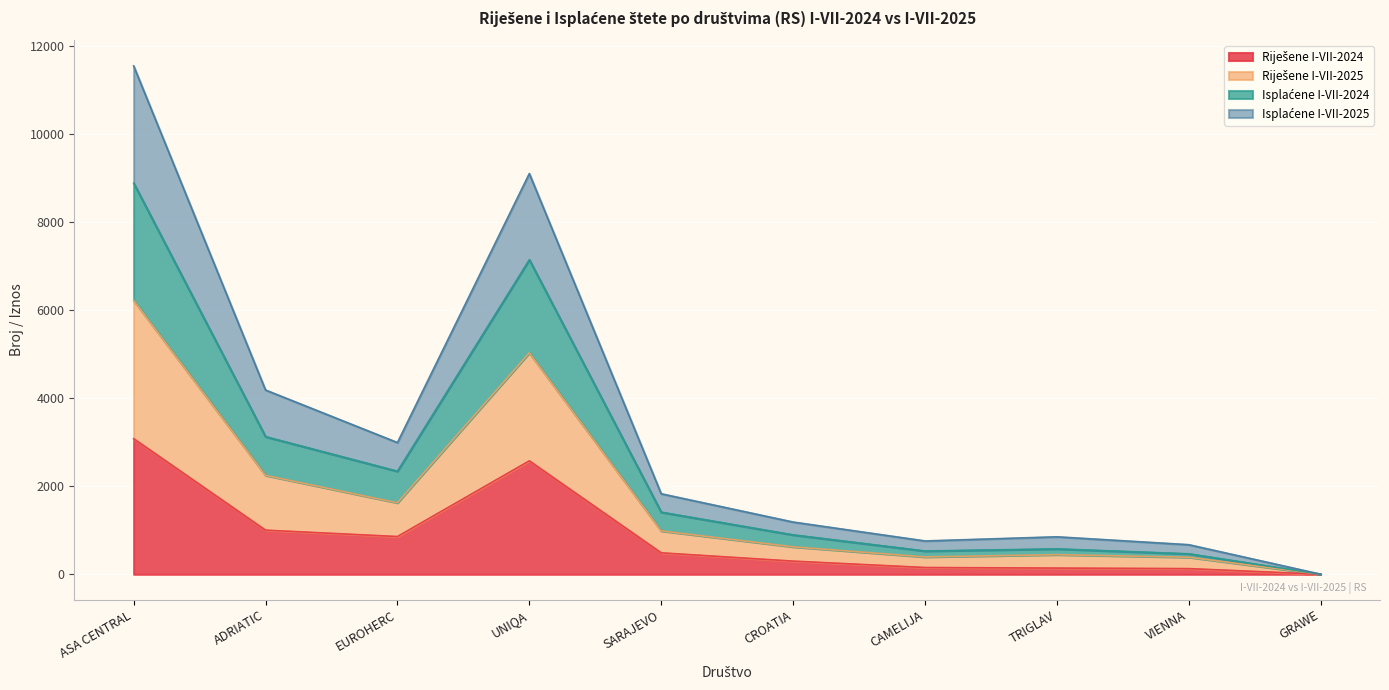

Rank the series at CROATIA from highest to lowest value.

Riješene I-VII-2025, Isplaćene I-VII-2024, Isplaćene I-VII-2025, Riješene I-VII-2024